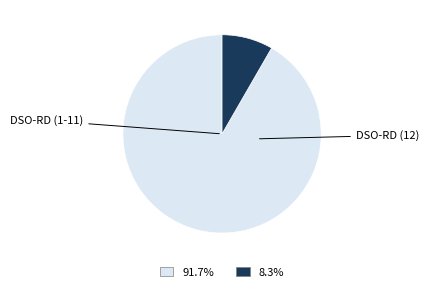

How many segments does this pie chart have?

2